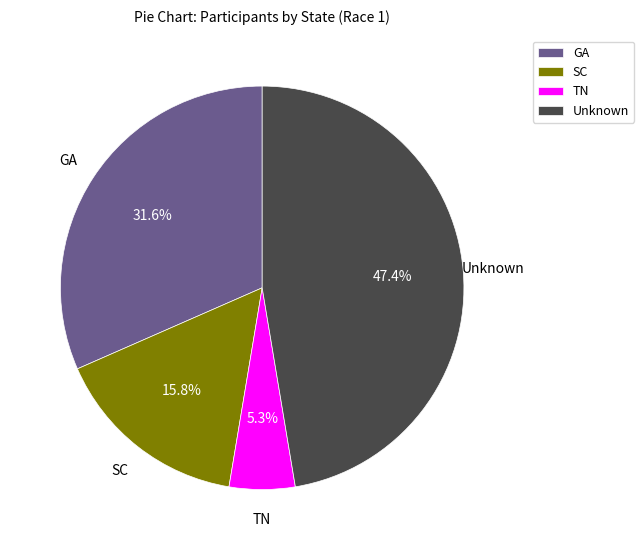

Rank the categories by value from highest to lowest.

Unknown, GA, SC, TN